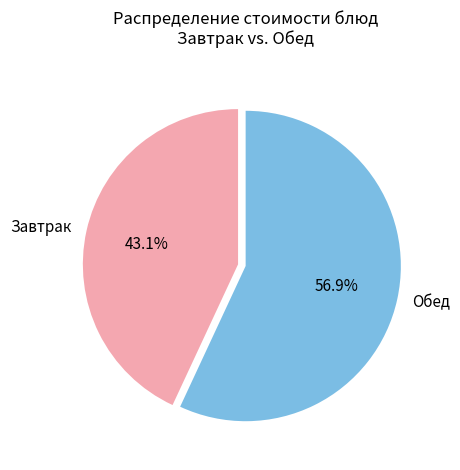

Which category has the smallest portion of the pie?

Завтрак